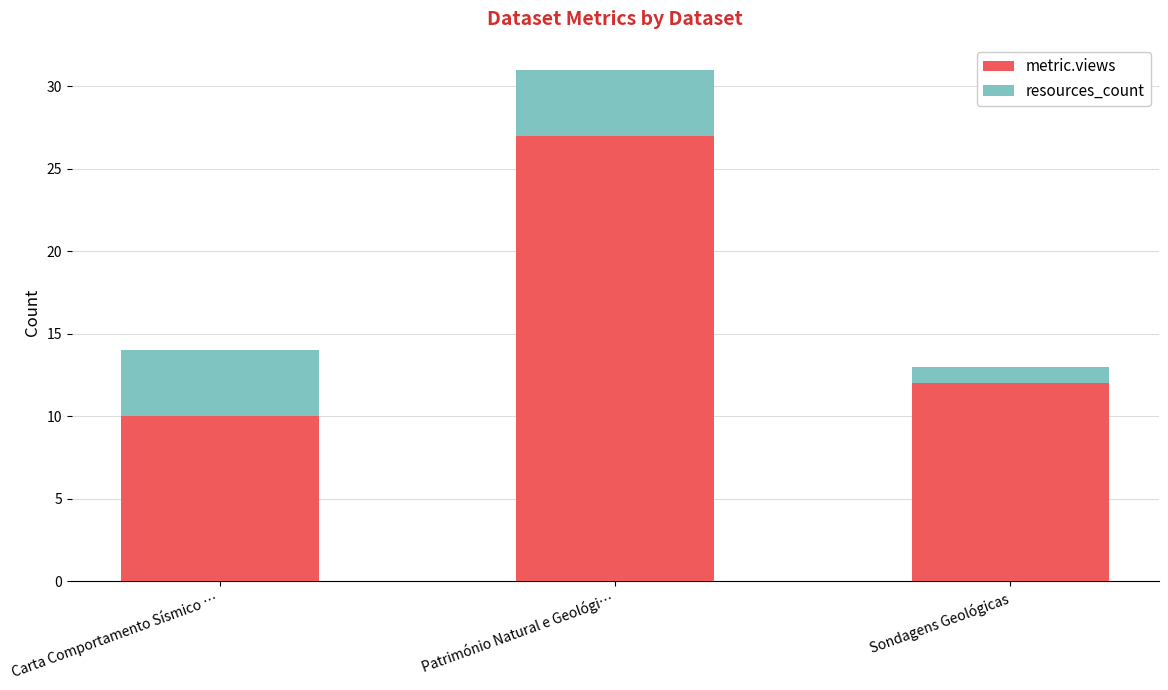

At which category is the sum across all series the highest?

Património Natural e Geológi…